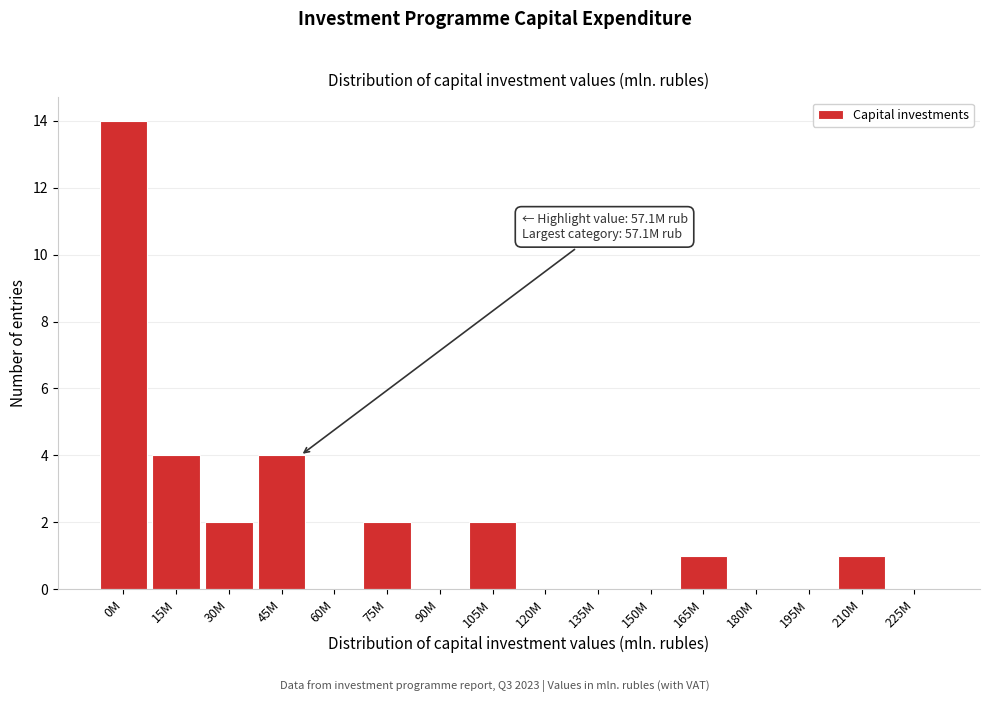

Reading left to right, what are all the values shown in this chart?

0M=14	15M=4	30M=2	45M=4	60M=0	75M=2	90M=0	105M=2	120M=0	135M=0	150M=0	165M=1	180M=0	195M=0	210M=1	225M=0